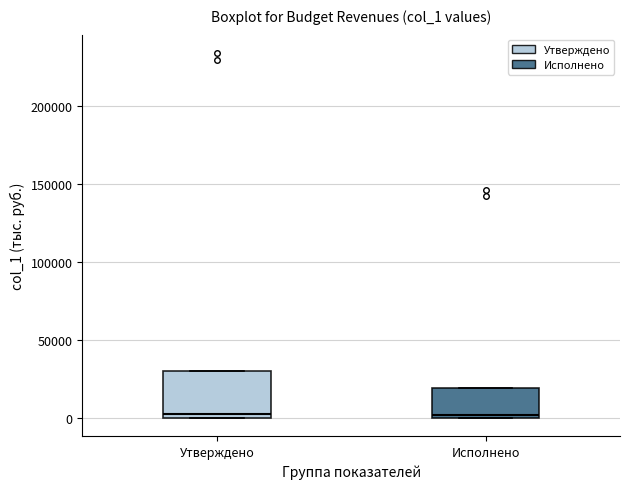

Reading left to right, transcribe this box plot: for each box, give where its median line is, the range the box spans, and where its two whiskers end, as read against the y-axis. The values are not printed on the chart, so give them approximately, as read against the axis.

Утверждено: median 0 (just above the box's lower edge), box 0 to 30000, whiskers 0 to 30000
Исполнено: median 0 (just above the box's lower edge), box 0 to 20000, whiskers 0 to 20000